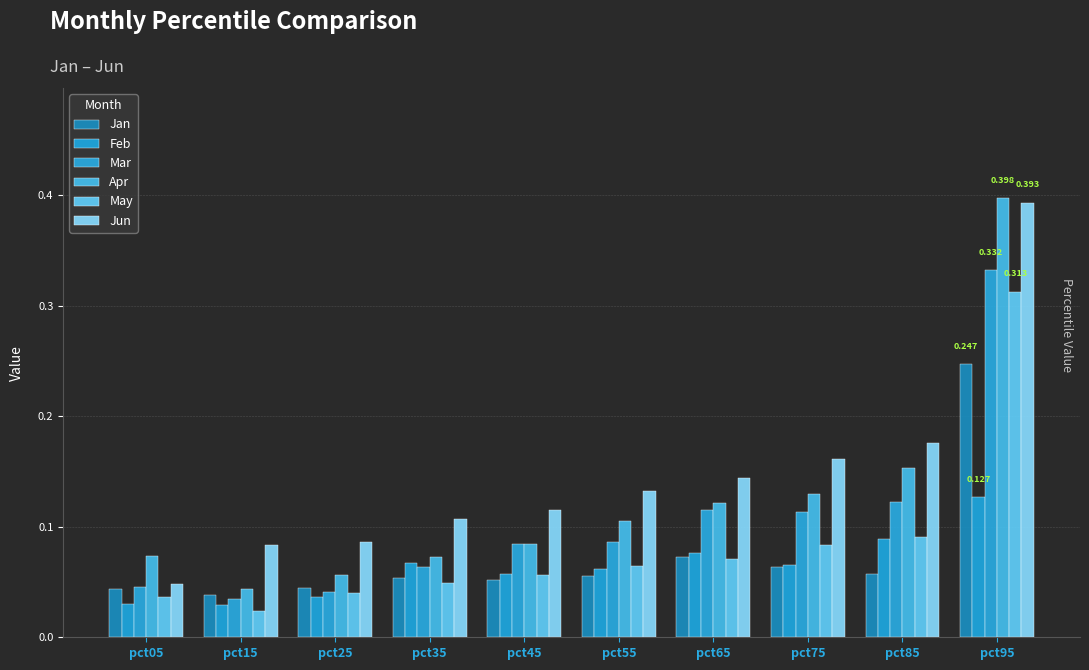

How many bars are there in each group?

6